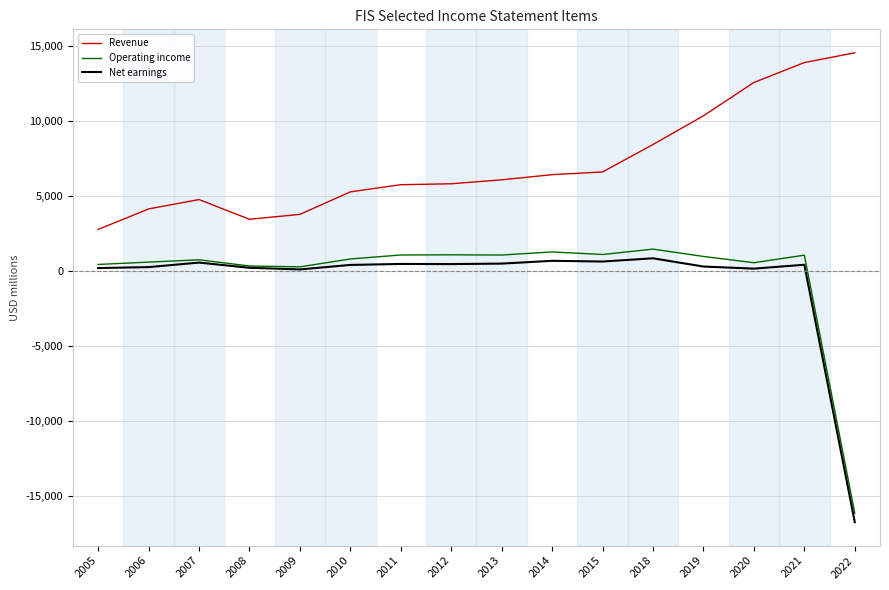

What is the difference between the maximum and minimum values in the Net earnings series?

17566